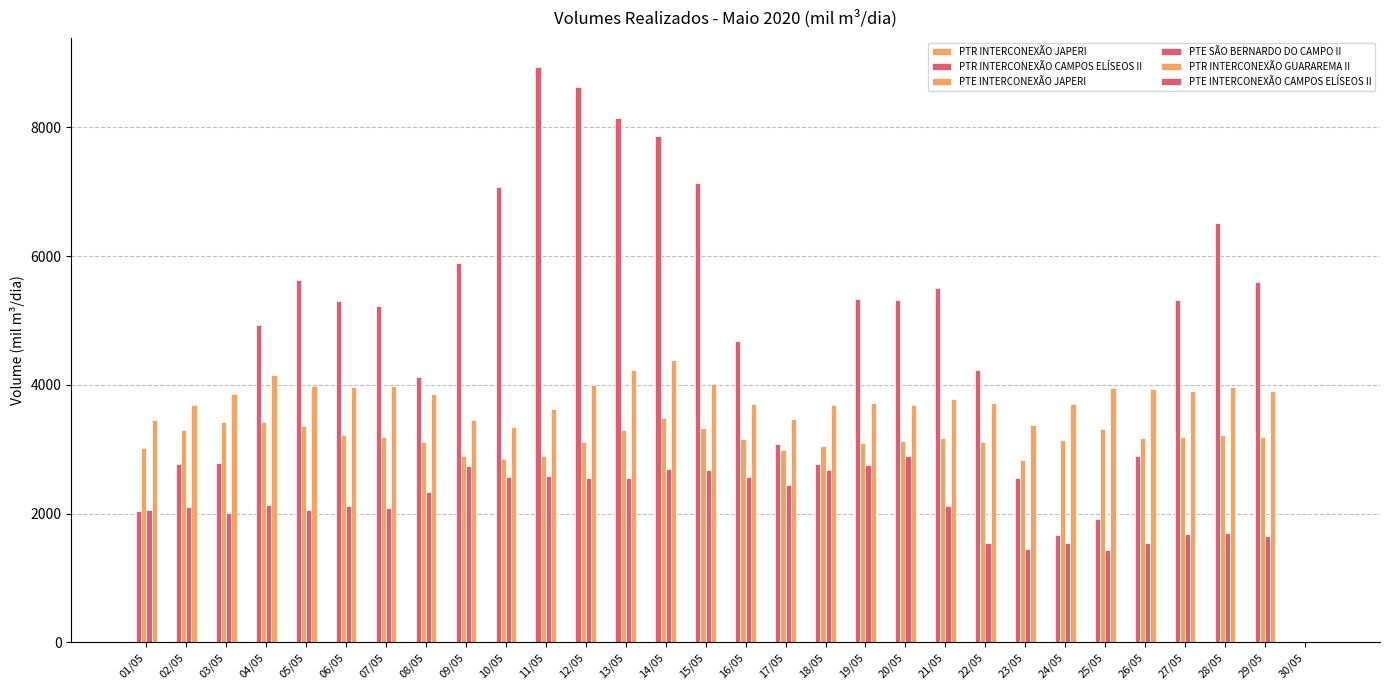

How many groups of bars are there?

30